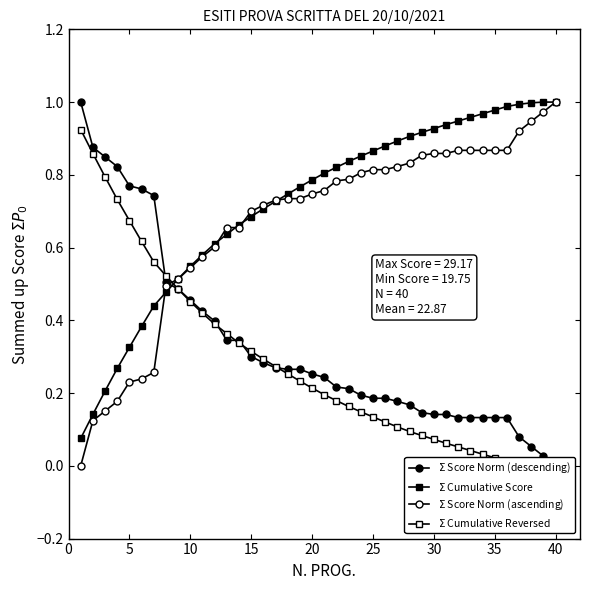

After their last crossing, which series has the higher values: $\Sigma$ Cumulative Score or $\Sigma$ Score Norm (descending)?

$\Sigma$ Cumulative Score